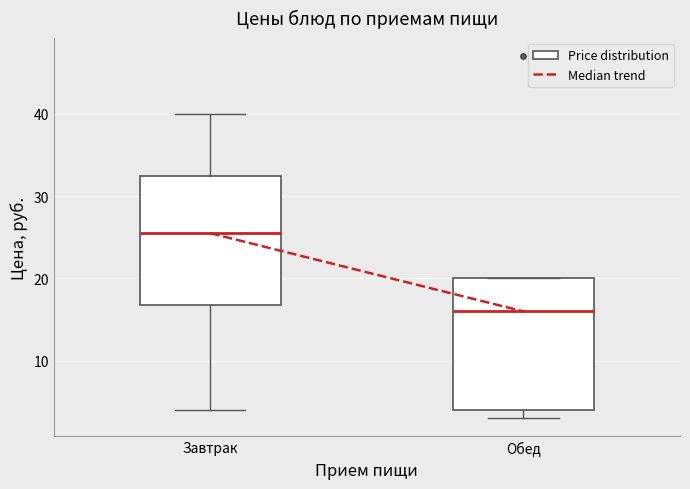

Which box has the highest median line?

Завтрак